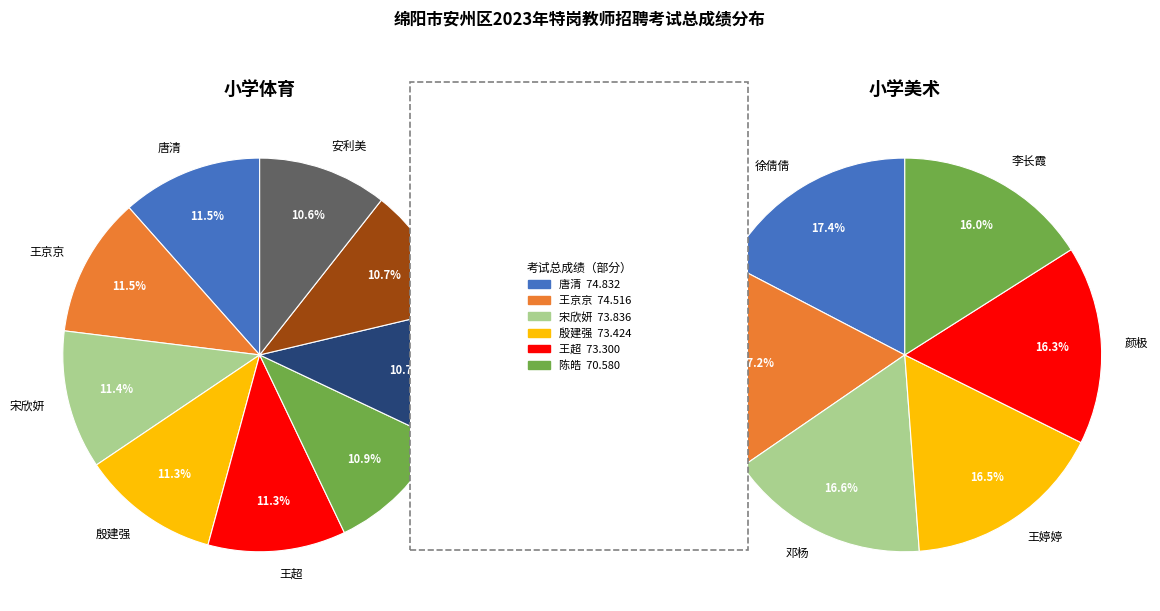

Does 宋欣妍 represent more than half of the total?

No